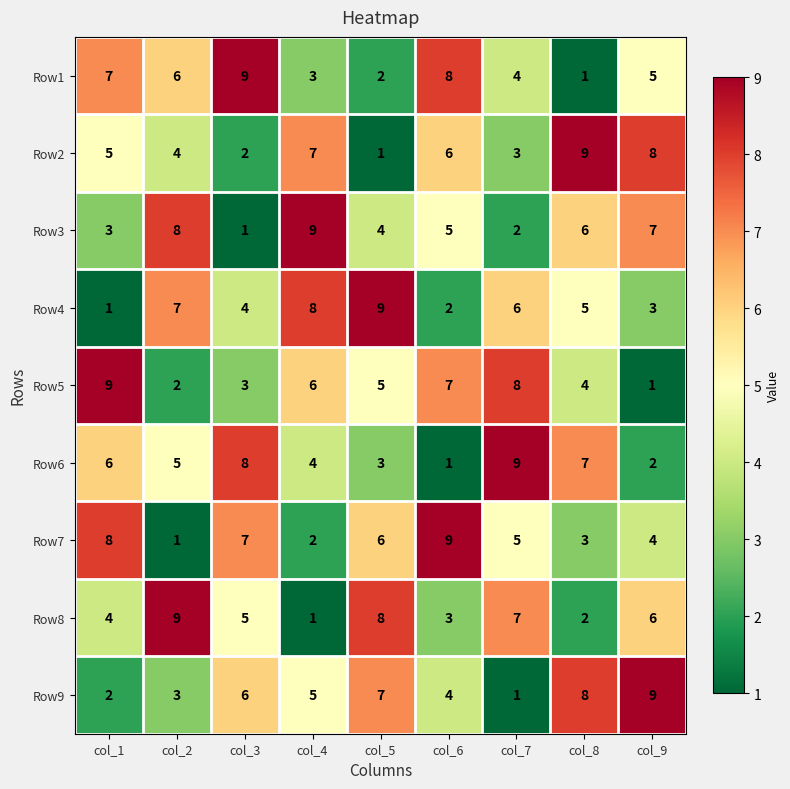

List the labels in order of Row1 value, largest first.

col_3, col_6, col_1, col_2, col_9, col_7, col_4, col_5, col_8